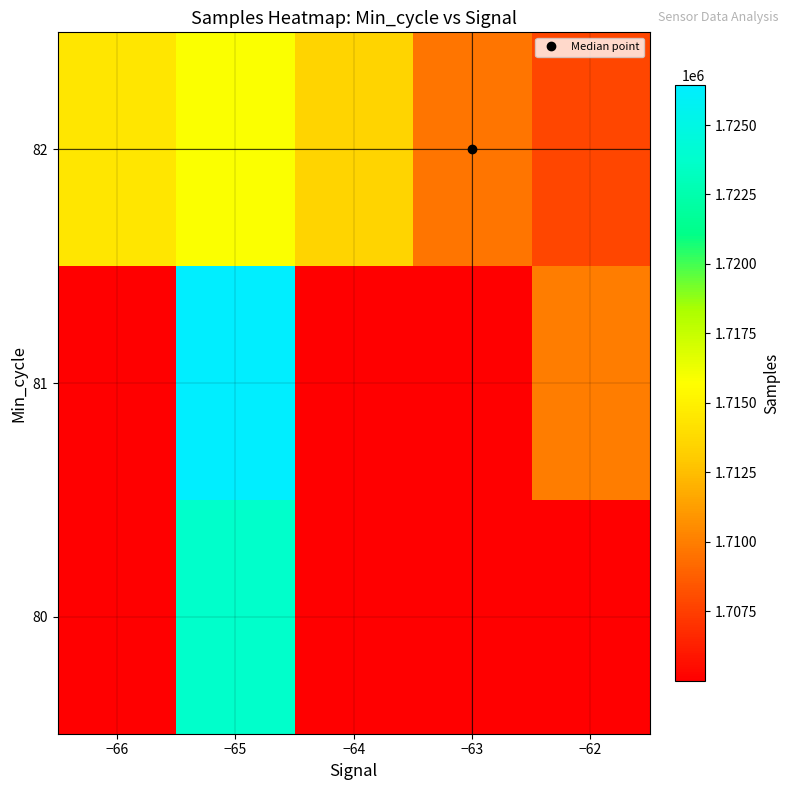

Is the value of 81 at −64 greater than the value of 82 at −66?

No